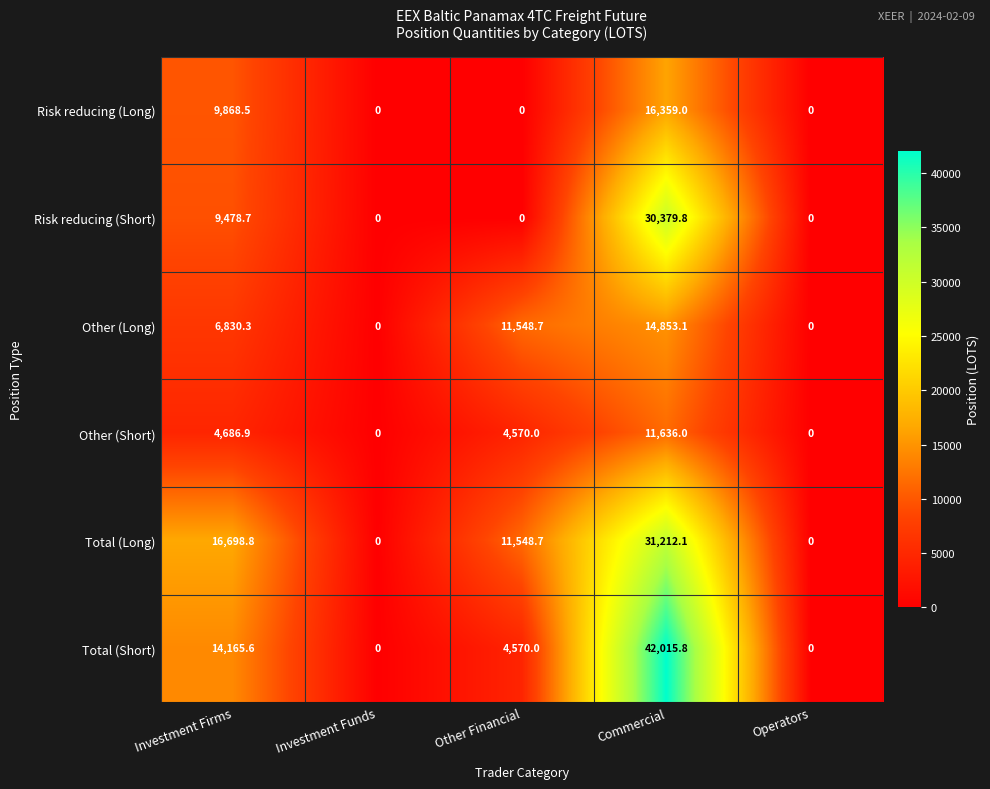

Which label corresponds to the largest value in the chart?

Commercial